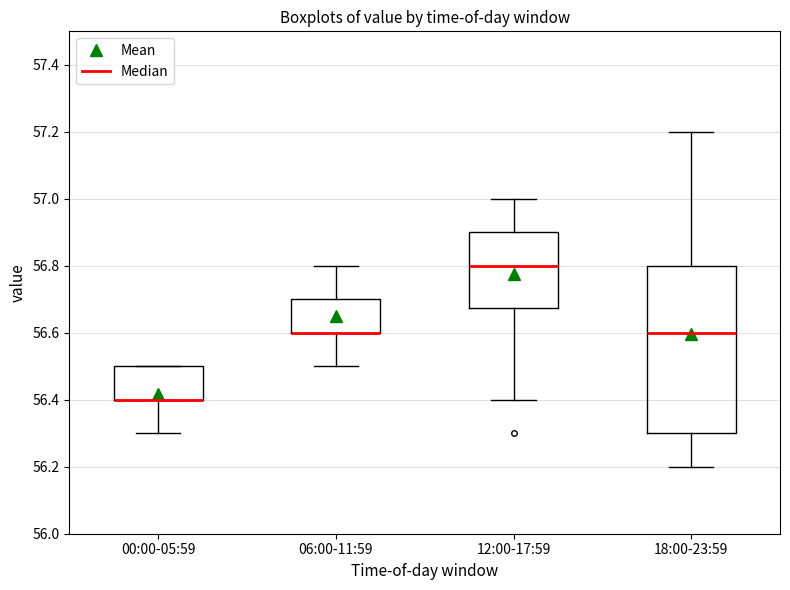

Reading left to right, read every box against the y-axis: the position of its median line, the range the box covers, and the ends of its whiskers. The values are not printed on the chart, so give them approximately, as read against the axis.

00:00-05:59: median 56.40 (drawn on the box's lower edge), box 56.40 to 56.50, whiskers 56.30 to 56.50
06:00-11:59: median 56.60 (drawn on the box's lower edge), box 56.60 to 56.70, whiskers 56.50 to 56.80
12:00-17:59: median 56.80, box 56.68 to 56.90, whiskers 56.40 to 57.00
18:00-23:59: median 56.60, box 56.30 to 56.80, whiskers 56.20 to 57.20